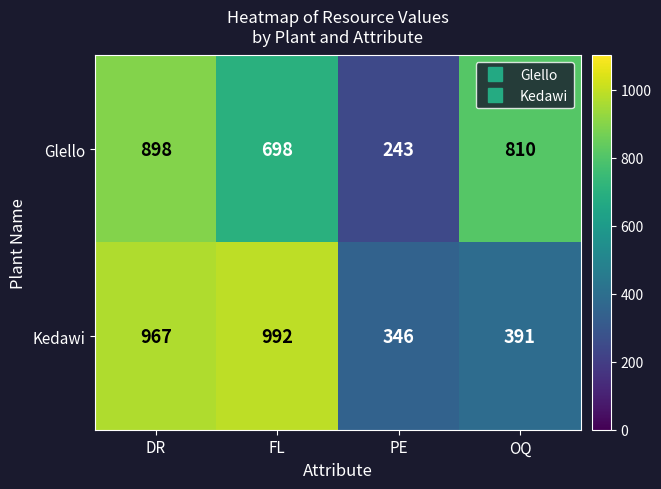

What is the sum of all Glello values?

2649